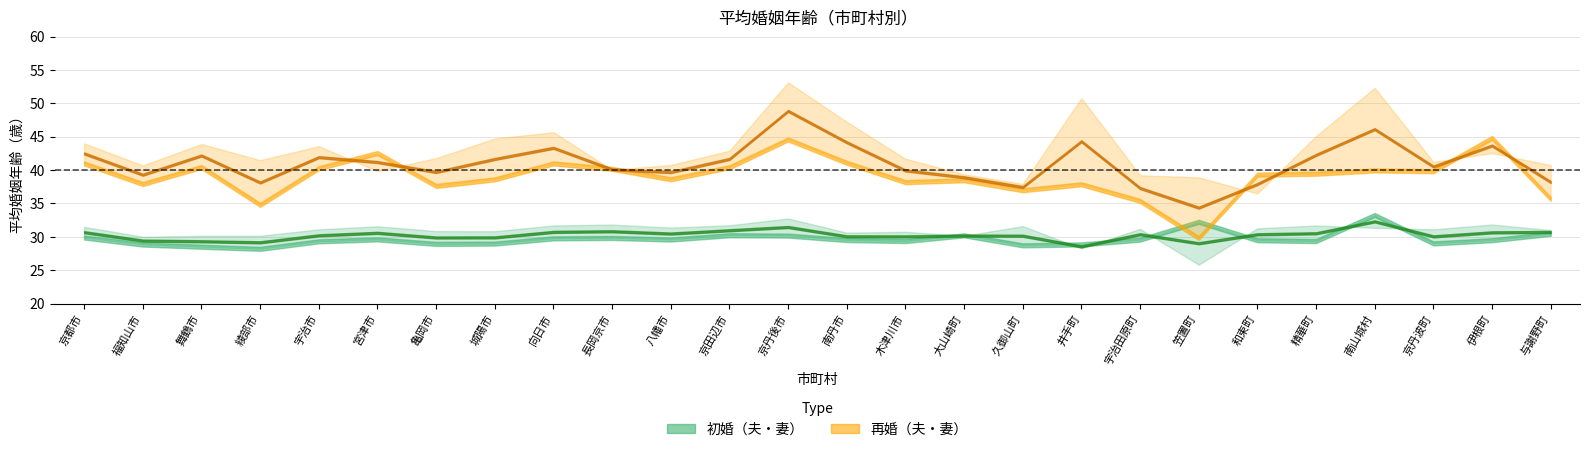

Which label corresponds to the largest value in the chart?

京丹後市